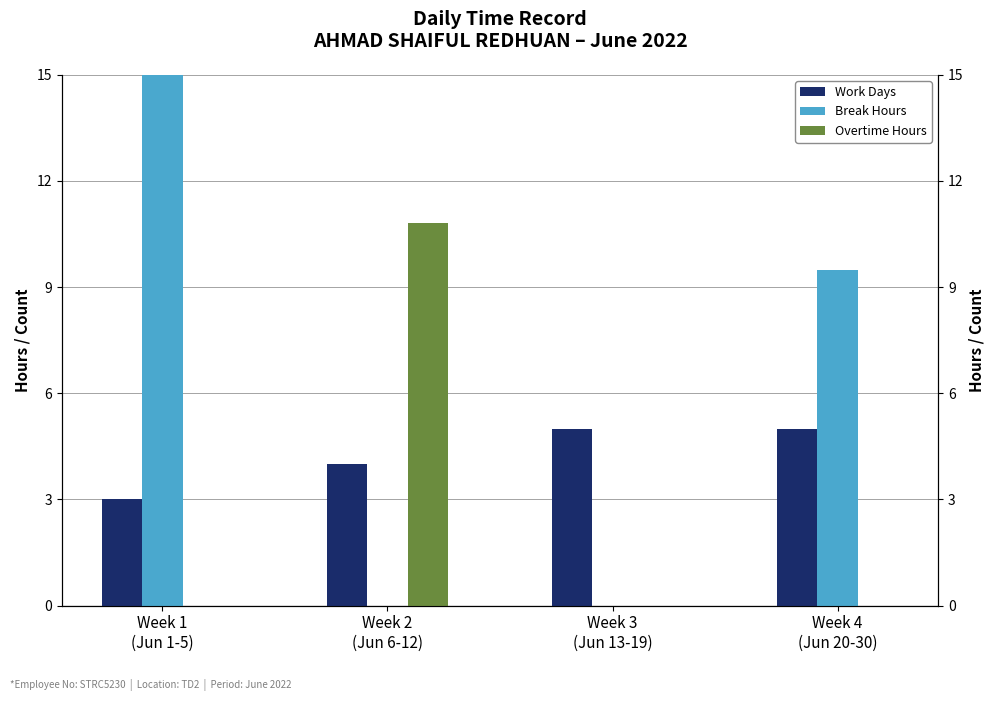

The value of Break Hours at Week 1
(Jun 1-5) is 19.4. True or false?

True